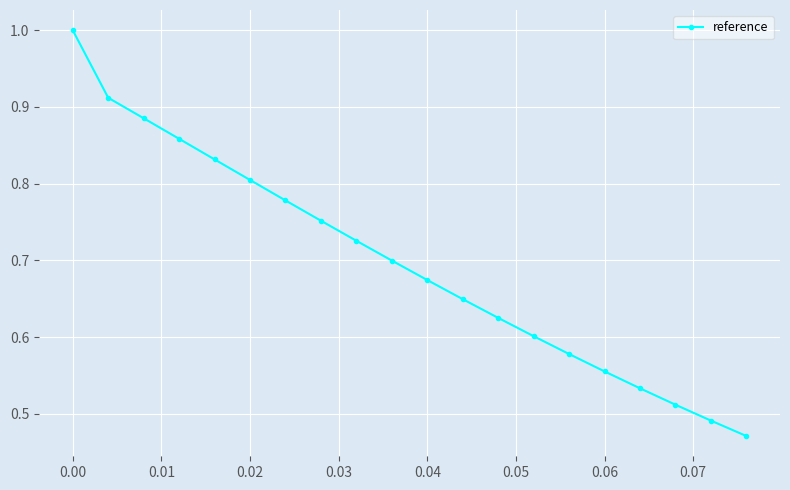

What is the greatest value displayed?

1.0